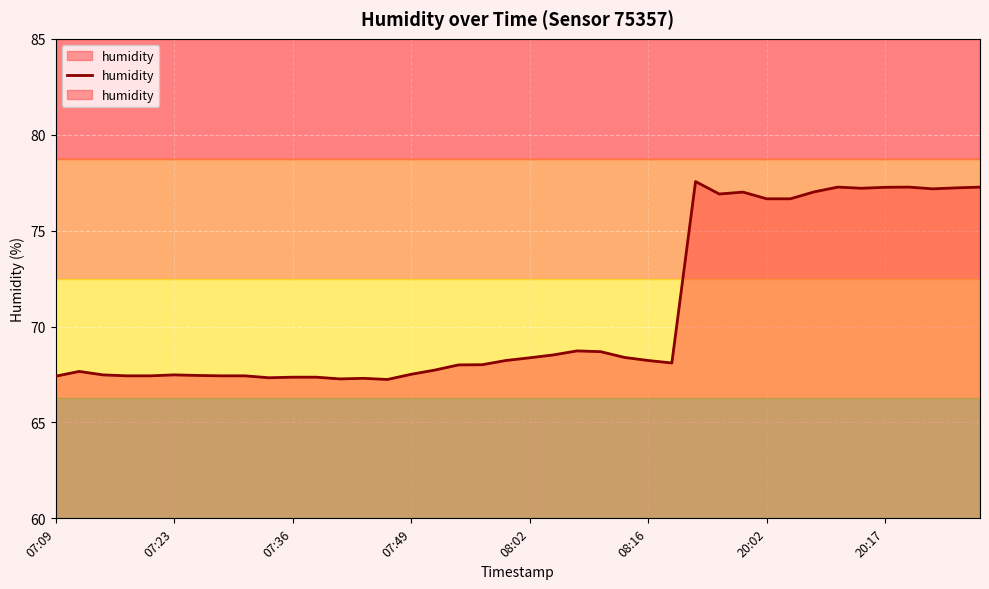

Which category has the highest value across all series?

27